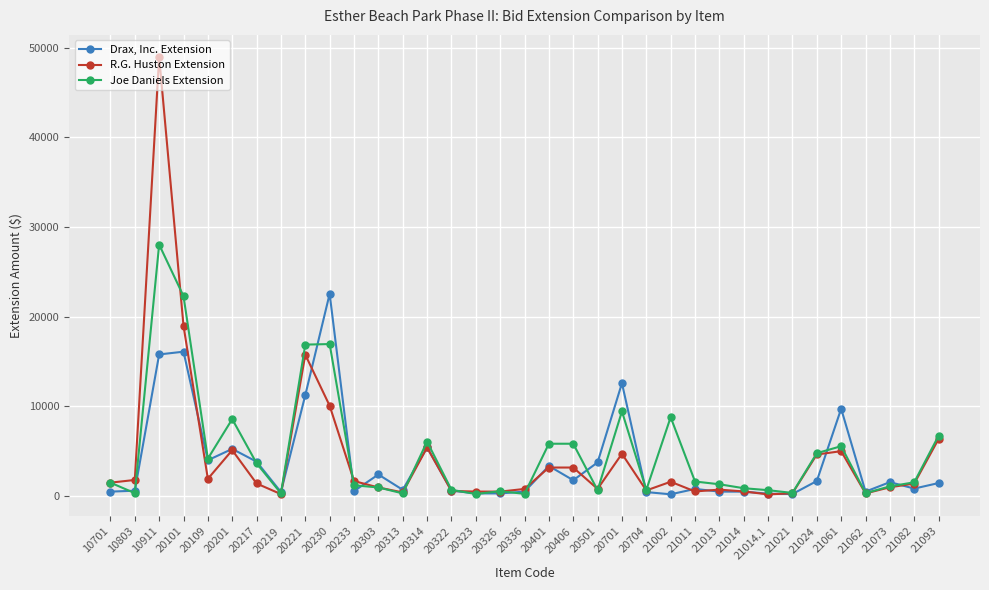

Which series has the widest spread of values?

R.G. Huston Extension